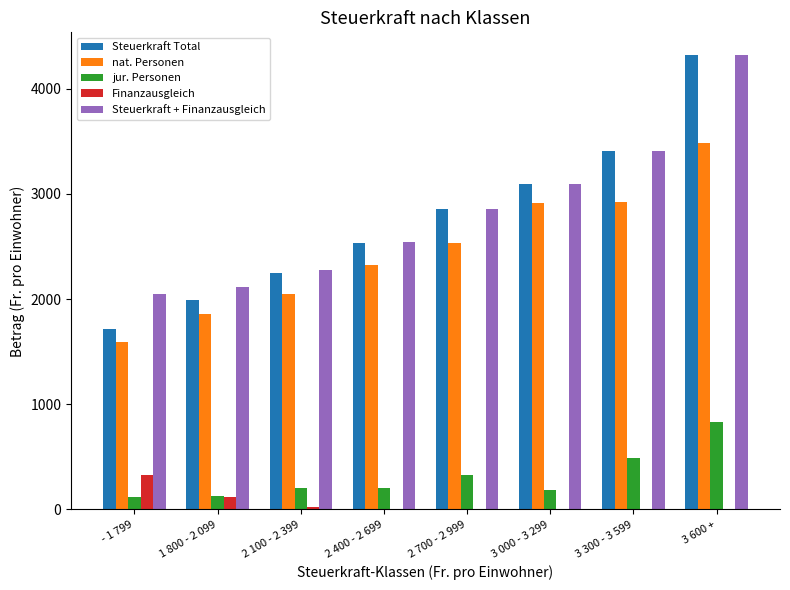

Is the value of Steuerkraft + Finanzausgleich at 2 700 - 2 999 greater than the value of Finanzausgleich at 2 700 - 2 999?

Yes